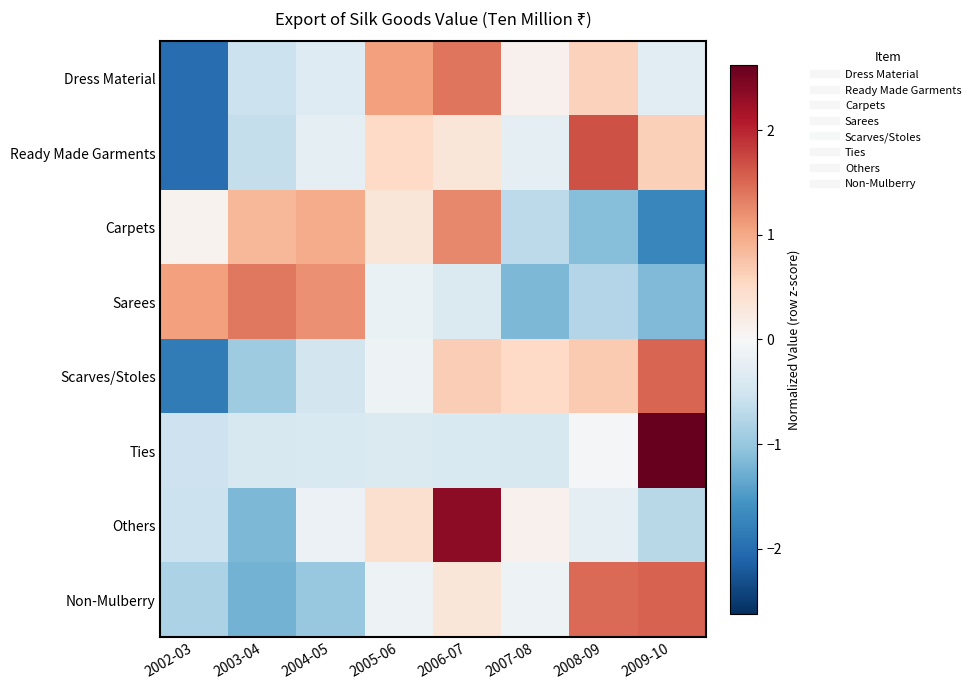

Which series has the largest total across all categories?

Dress Material